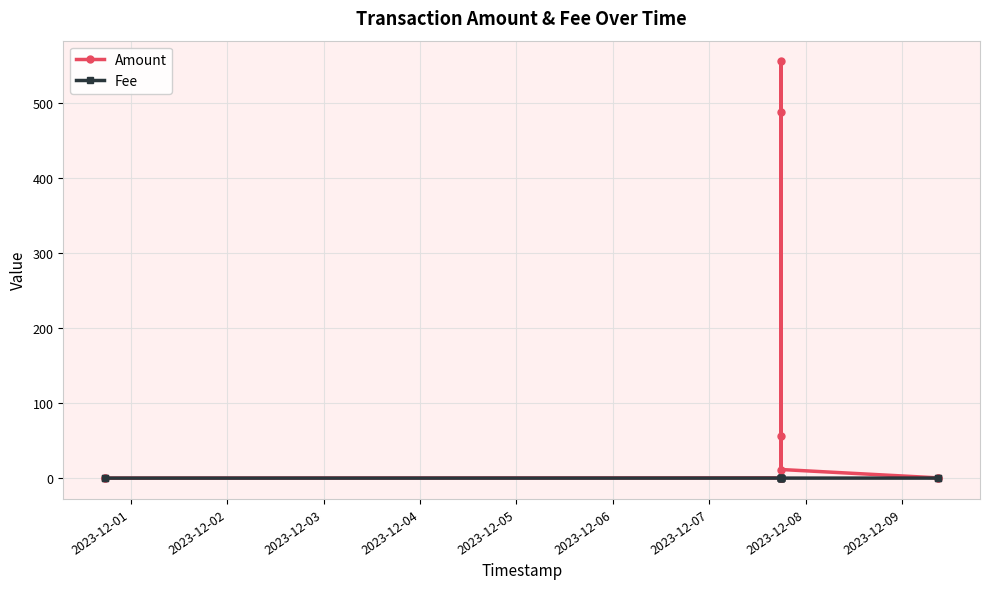

Does the chart display data point markers on the line(s)?

Yes